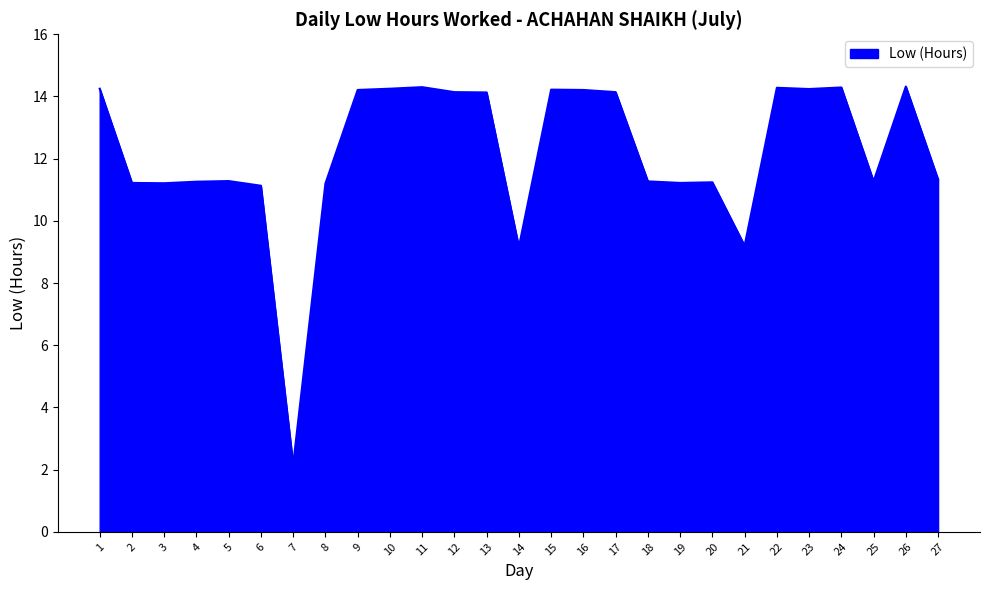

What is the ratio of the value at 25 to the value at 14?

1.2